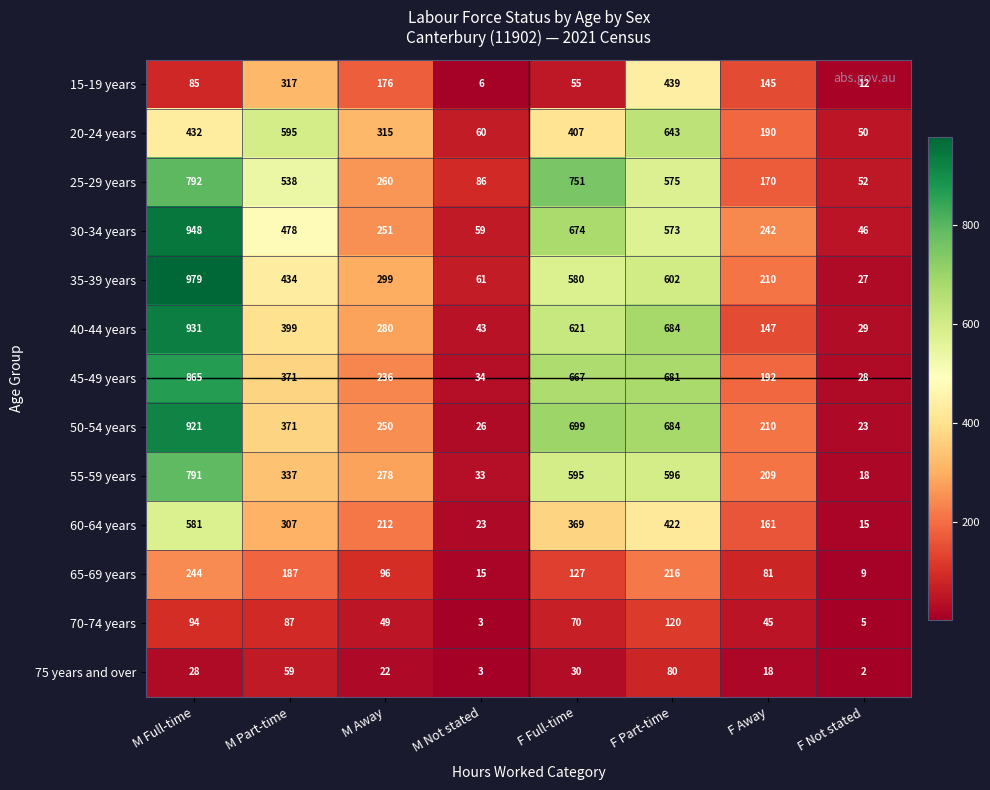

Count the number of categories in the chart.

8